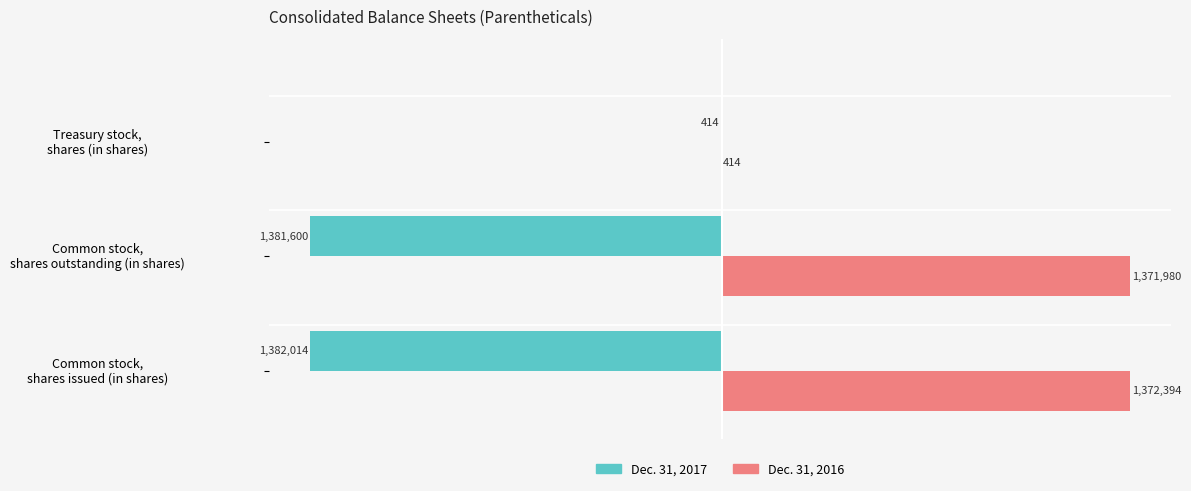

Where is Dec. 31, 2016 nearest to the value 686404?

Common stock,
shares outstanding (in shares)